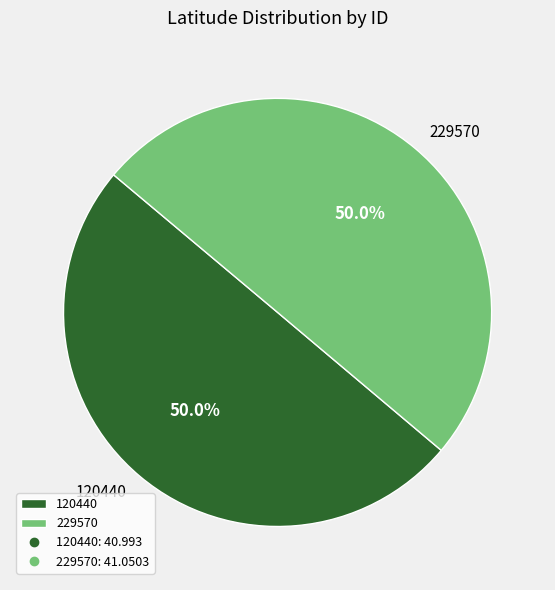

What is the ratio of the value at 120440 to the value at 229570?

1.0